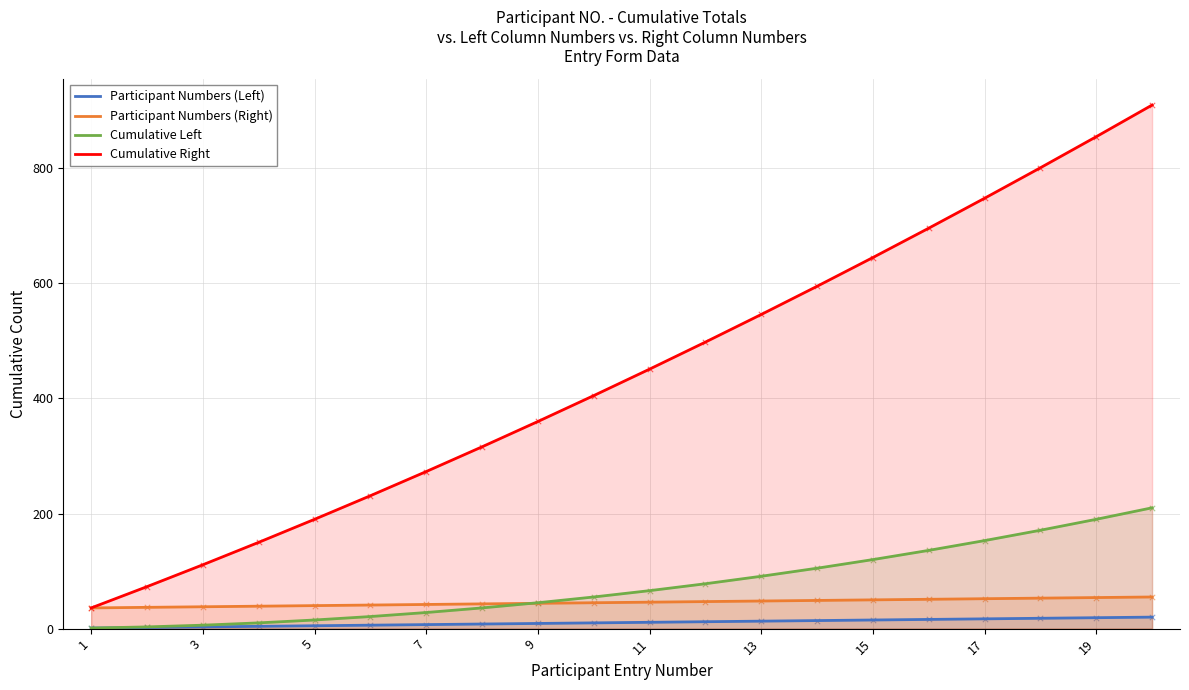

Which series has the largest total across all categories?

Cumulative Right